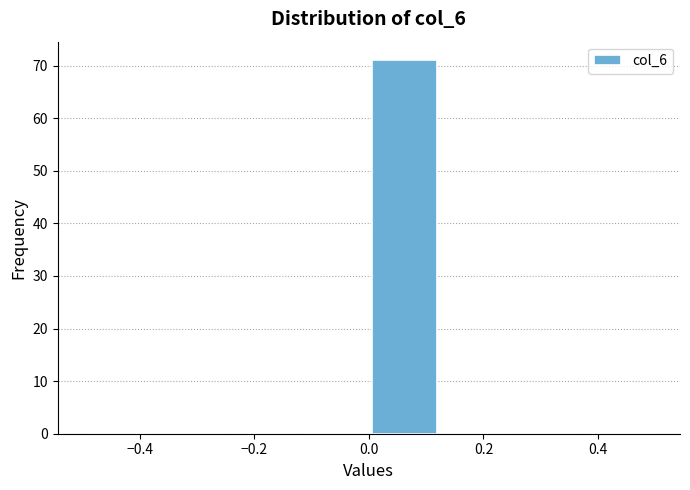

Reading left to right, list every bar in this chart as the range it spans on the x-axis followed by its height. Neither the bar edges nor the heights are printed on the chart, so give them approximately, as read against the axes.

-0.500 to -0.375: 0
-0.375 to -0.250: 0
-0.250 to -0.125: 0
-0.125 to 0.000: 0
0.000 to 0.125: 71
0.125 to 0.250: 0
0.250 to 0.375: 0
0.375 to 0.500: 0